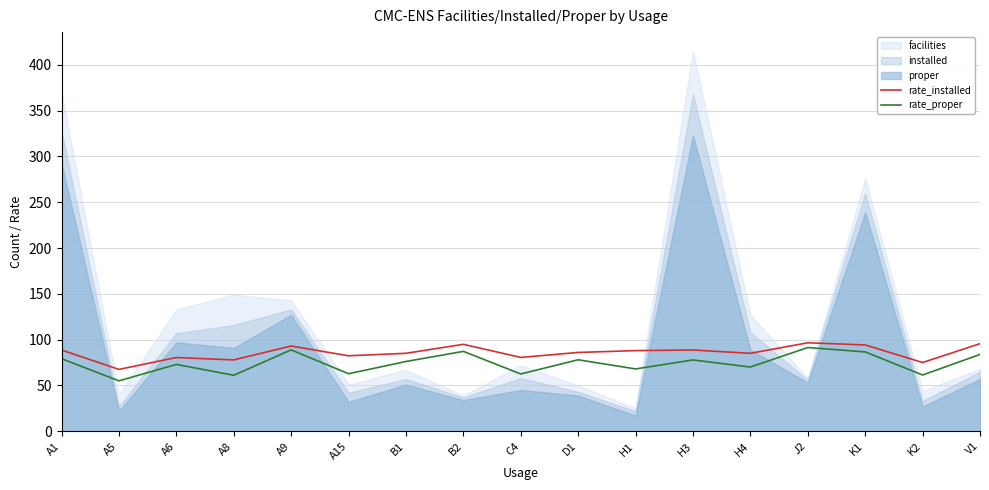

Read the rate_proper value at B2.

87.2